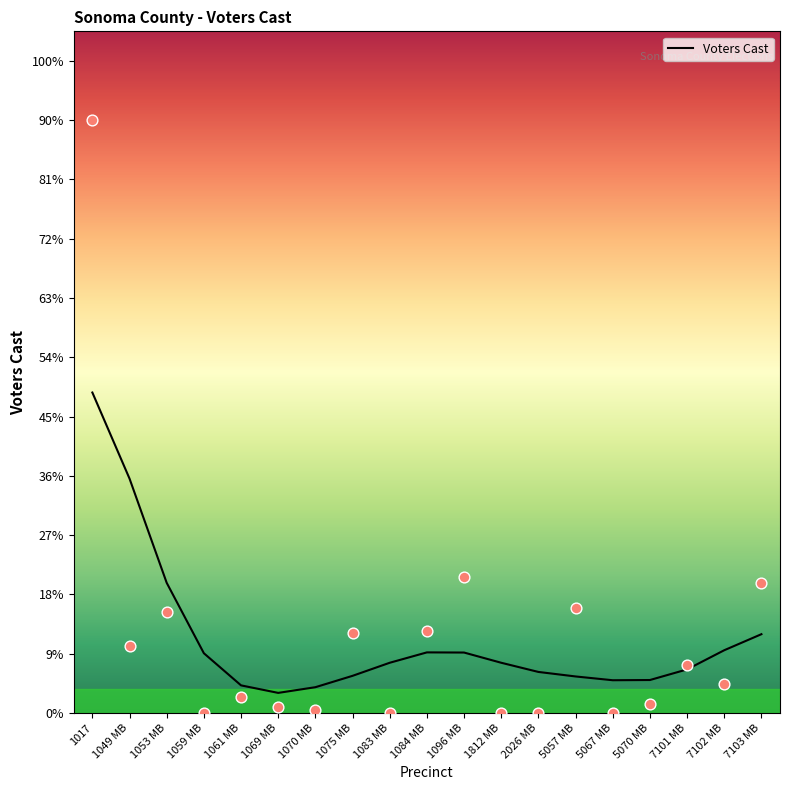

What is the change in value from 1017 to 1053 MB?

-152.9